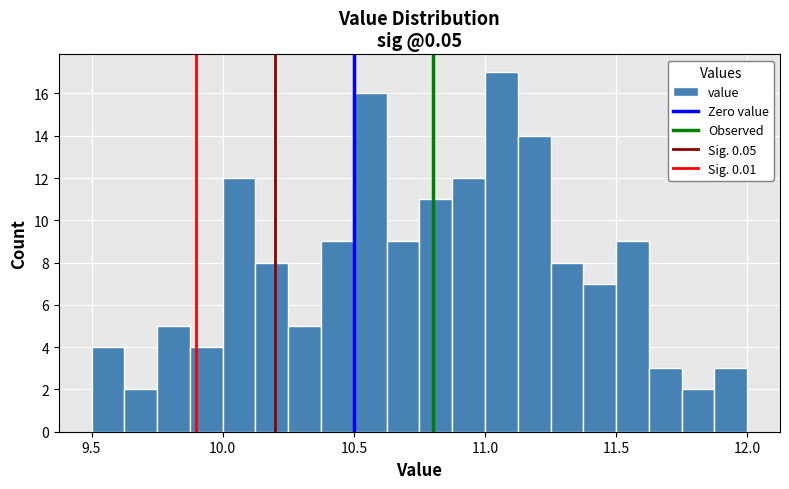

Around what value on the x-axis is the tallest bar? Give the approximate position of its centre, as read against the axis.

11.05